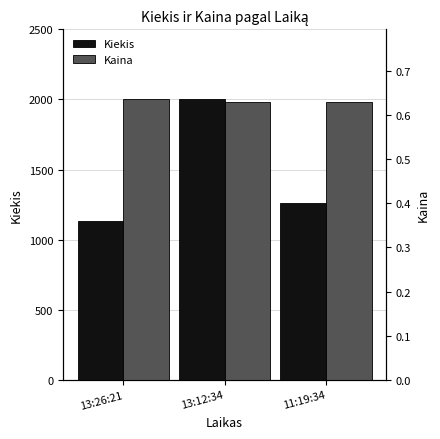

Reading left to right, list all the values displayed in this chart.

Kiekis: 13:26:21=1130.0	13:12:34=2000.0	11:19:34=1261.0
Kaina: 13:26:21=0.6	13:12:34=0.6	11:19:34=0.6